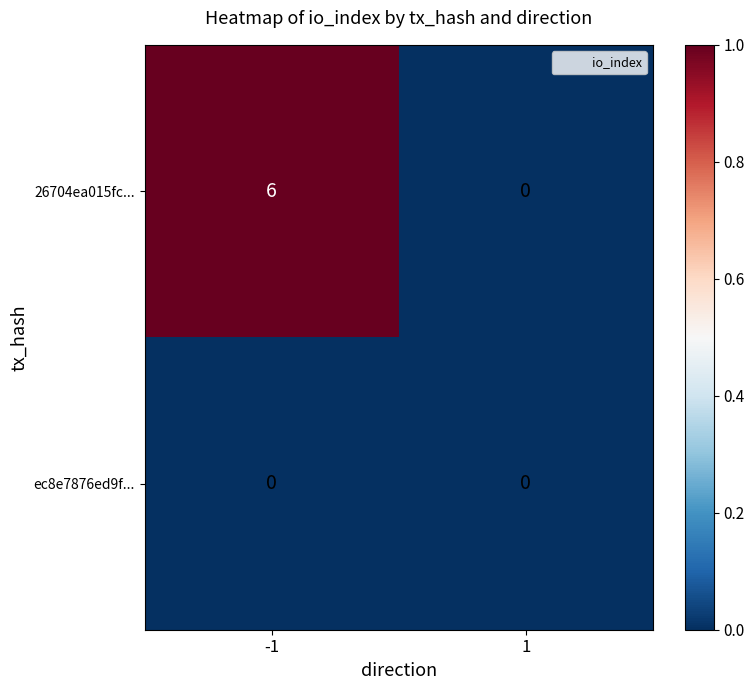

What is the total value across all series at -1?

6